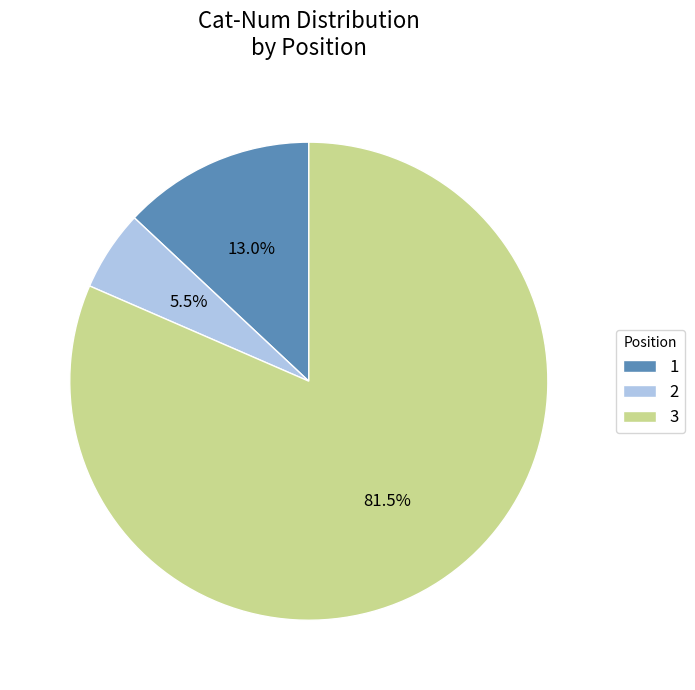

Which category has the smallest portion of the pie?

2